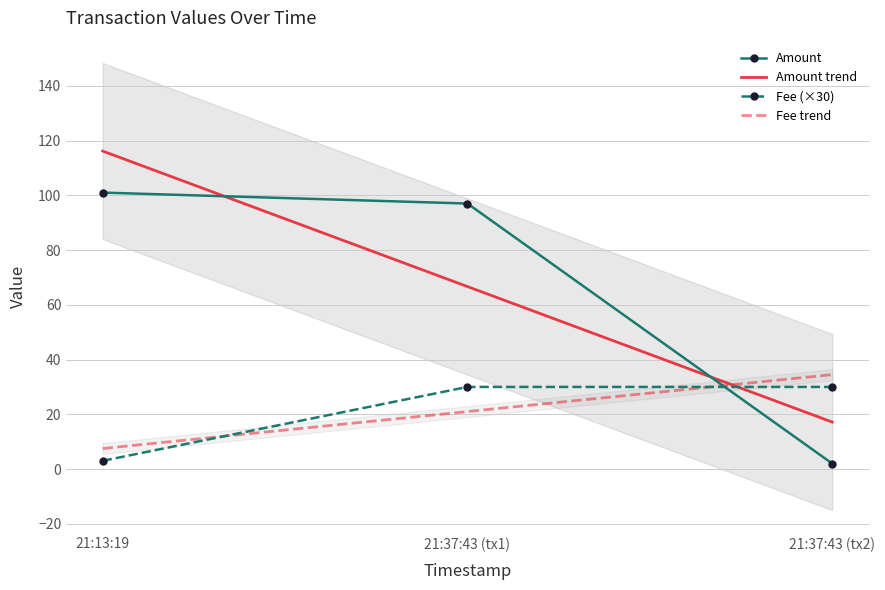

At how many categories does at least one series exceed 58?

2